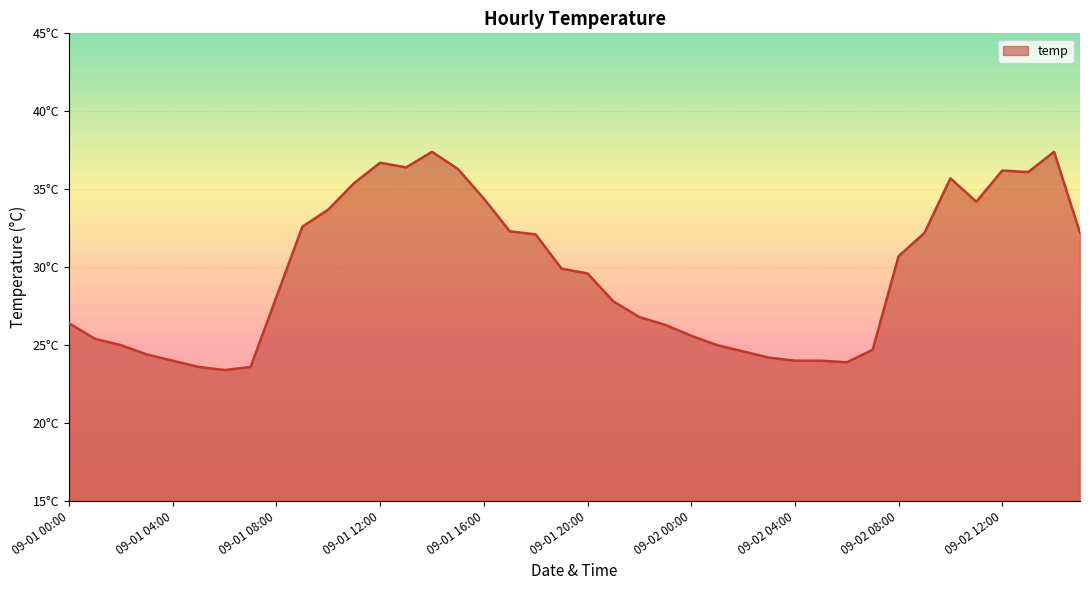

Is this an area chart (filled region under the line)?

Yes